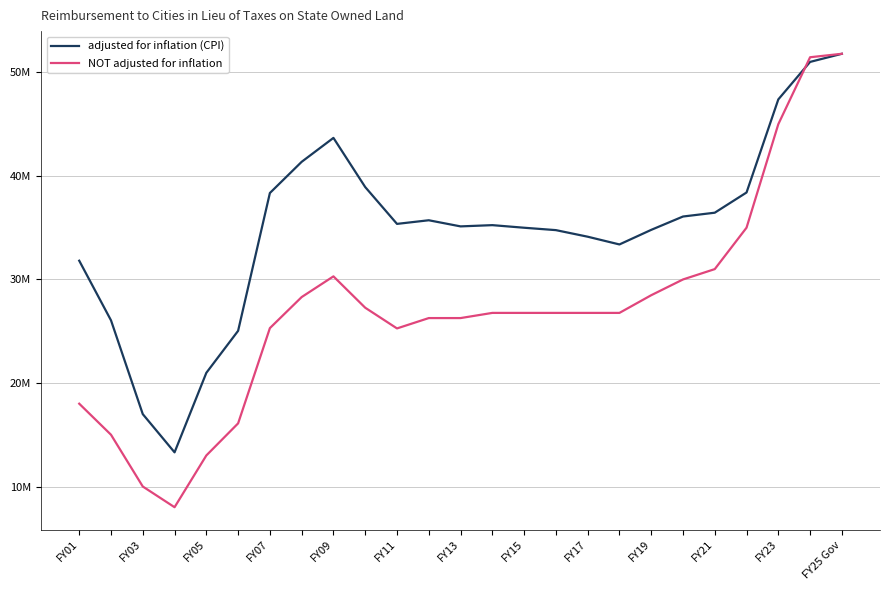

Which series ends up on top after the final intersection of NOT adjusted for inflation and adjusted for inflation (CPI)?

NOT adjusted for inflation